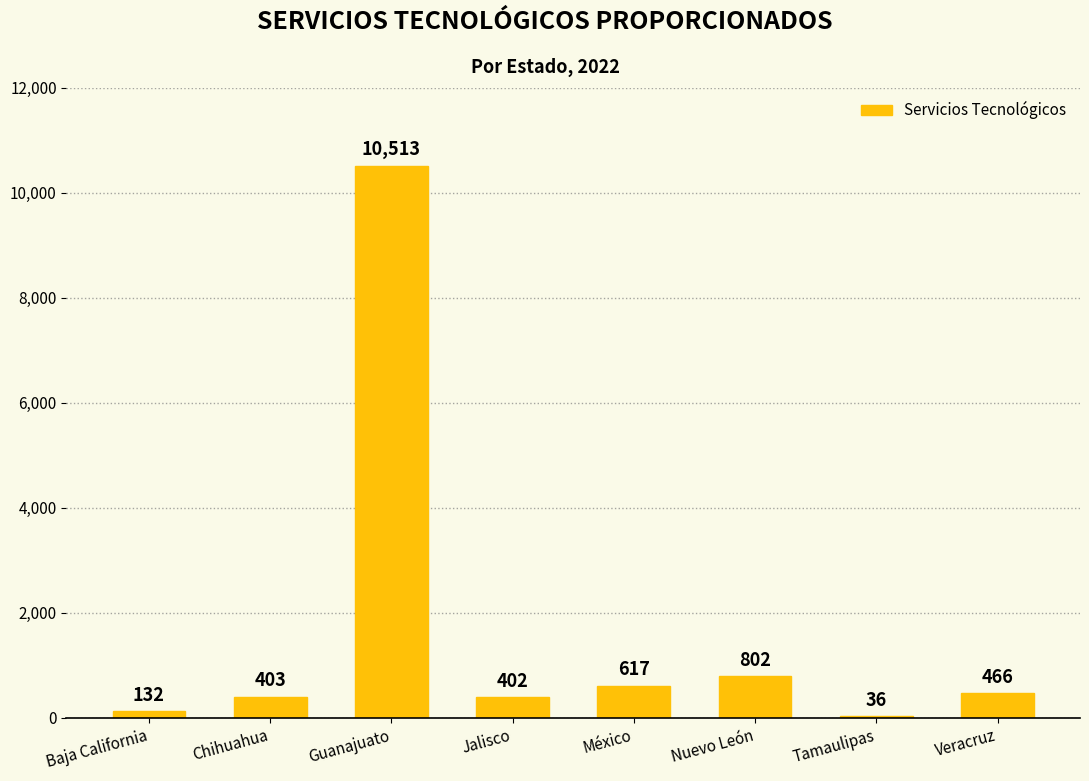

How many data points are less than 466?

4